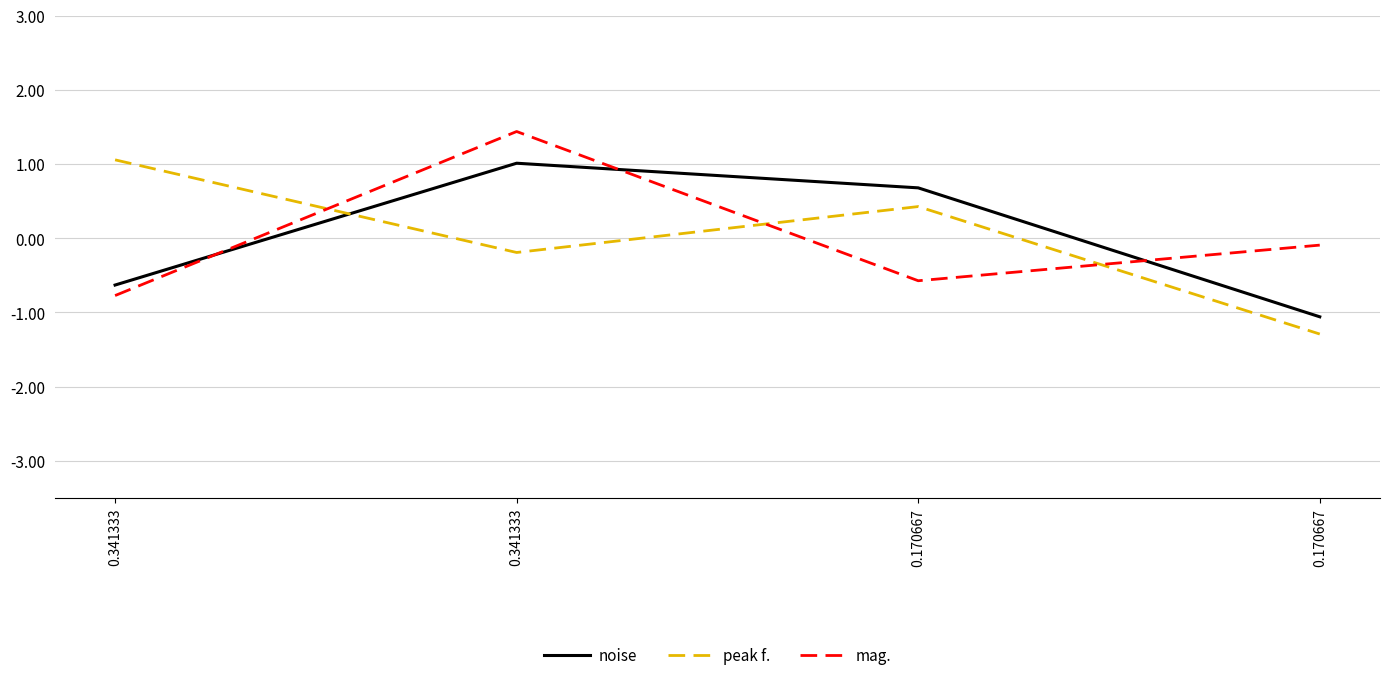

Between 0.341333 and 0.170667, which series saw the biggest shift?

peak f.